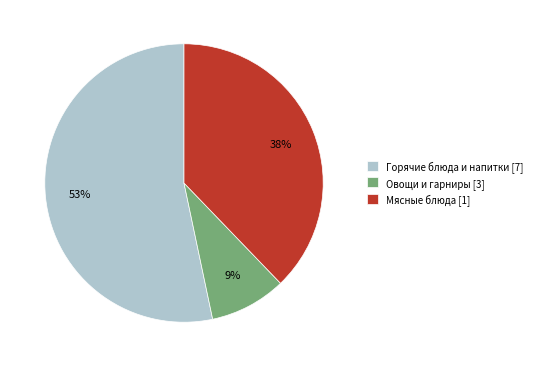

Is the sum of Овощи и гарниры [3] and Горячие блюда и напитки [7] greater than half?

Yes